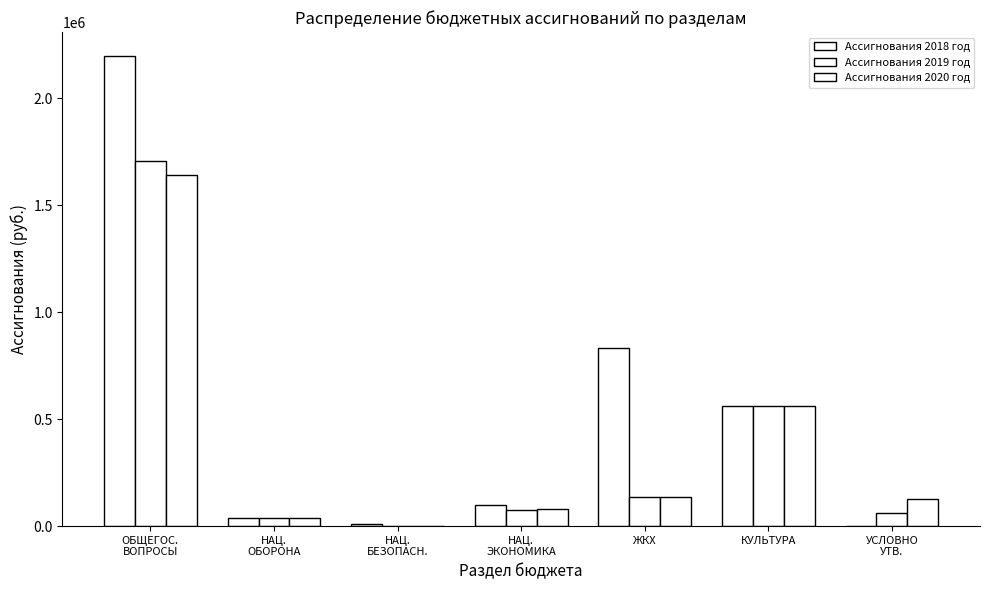

Reading left to right, extract all data points from this chart.

Ассигнования 2018 год: 2199130.2	39515.0	8222.5	97699.9	833277.6	560211.0	0.0
Ассигнования 2019 год: 1705439.0	36985.0	0.0	76286.0	137224.0	560211.0	63338.0
Ассигнования 2020 год: 1641101.0	38785.0	0.0	78148.0	137224.0	560211.0	127676.0